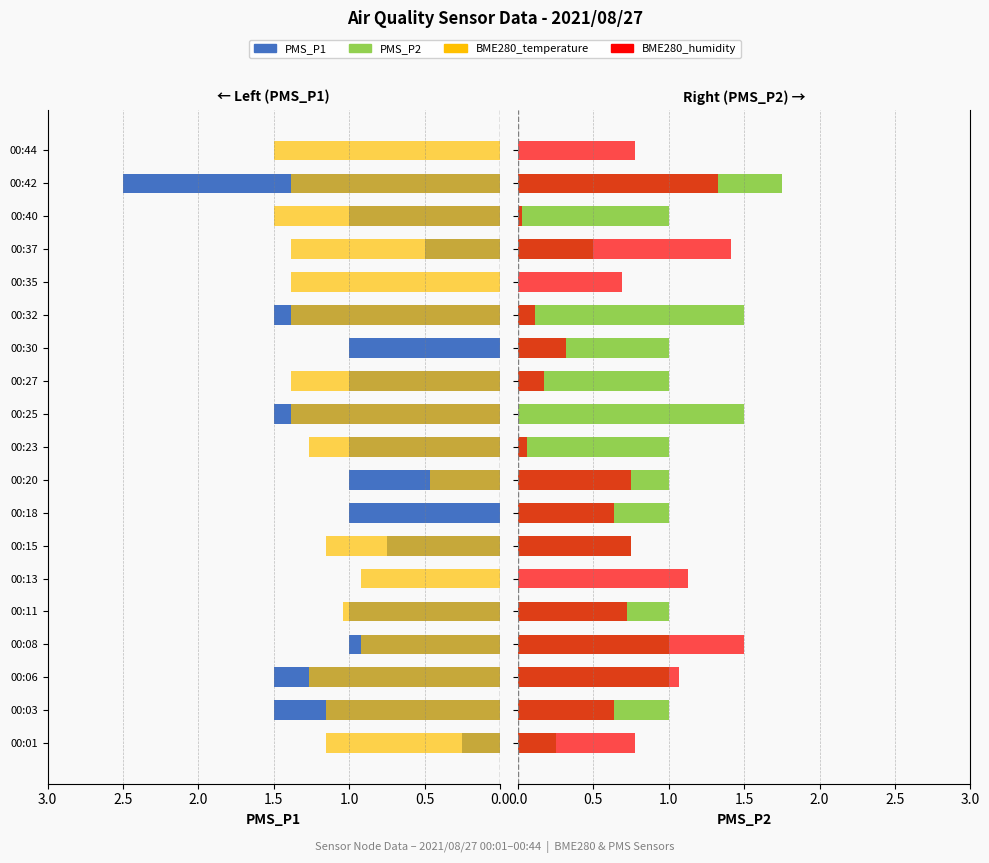

How many bars are there in each group?

4